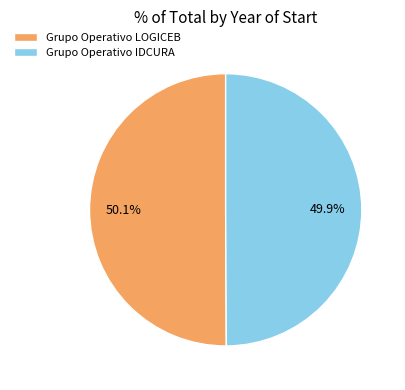

Approximately how many times larger is the value at Grupo Operativo LOGICEB compared to Grupo Operativo IDCURA?

1.0